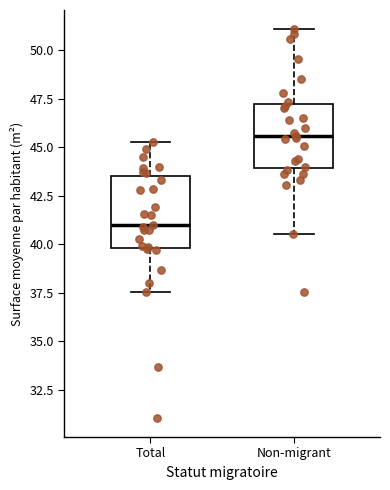

Which box has the lowest median line?

Total